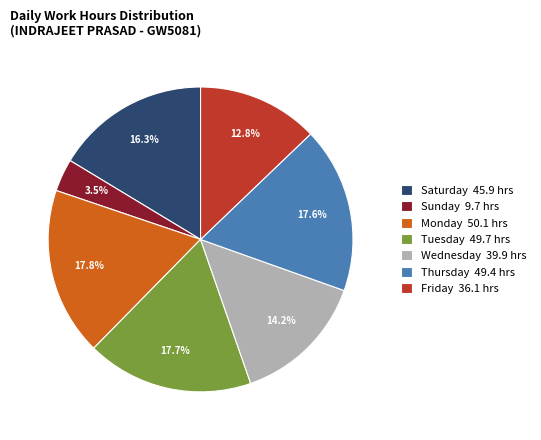

Does Thursday 49.4 hrs account for over 50% of the chart?

No